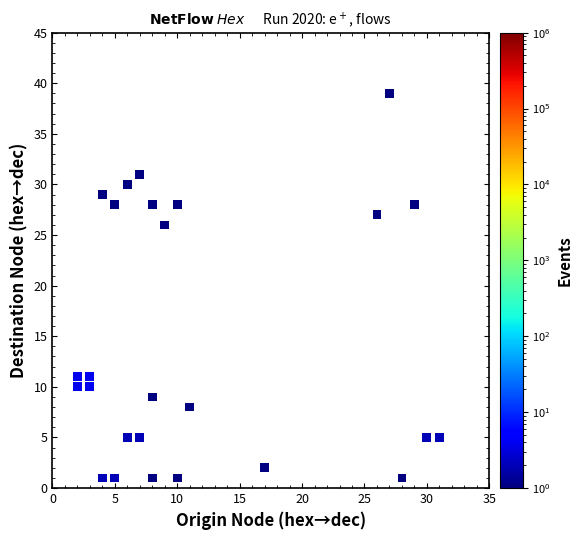

What Y value in the scatter plot is closest to 20?

26